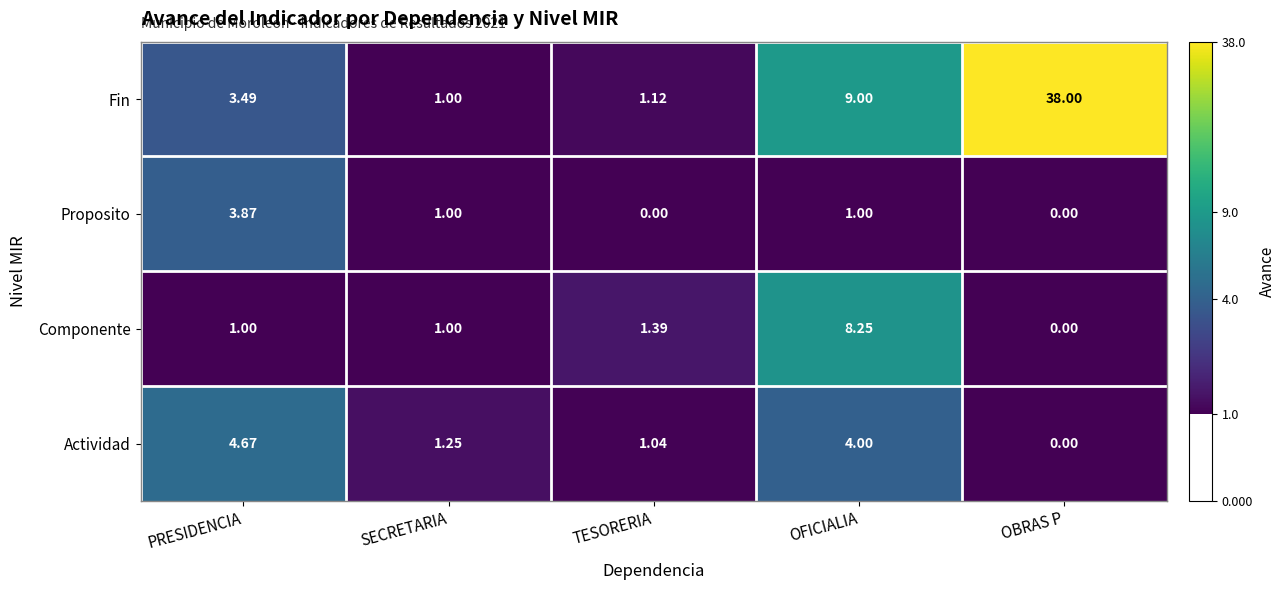

Between SECRETARIA and TESORERIA, which series saw the biggest shift?

Proposito